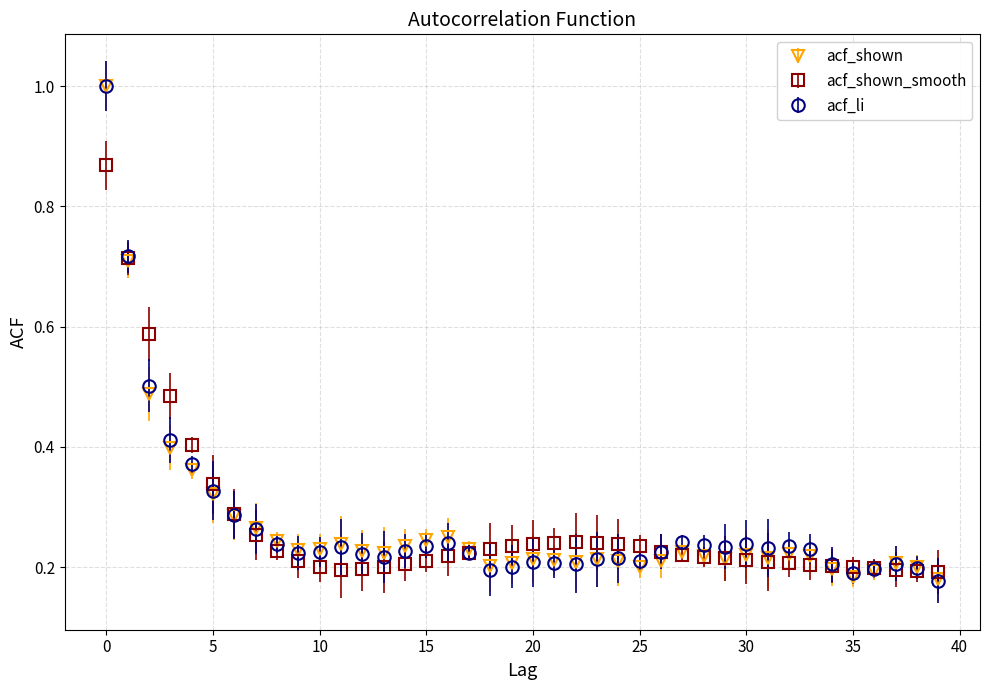

What are all the series names shown in the legend?

acf_shown, acf_shown_smooth, acf_li